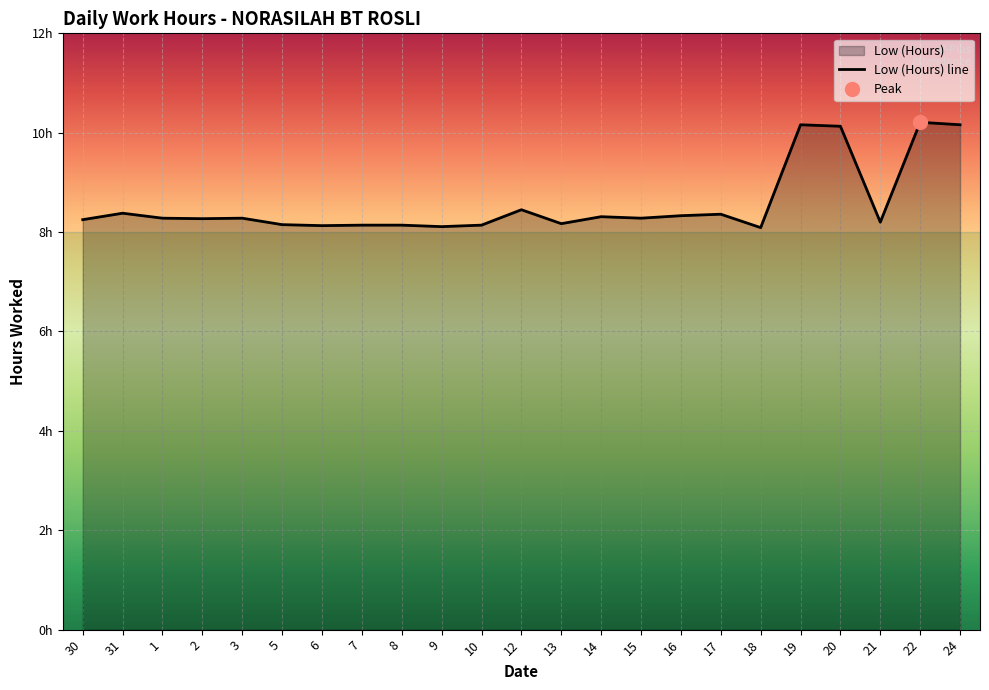

Which label corresponds to the largest value in the chart?

22